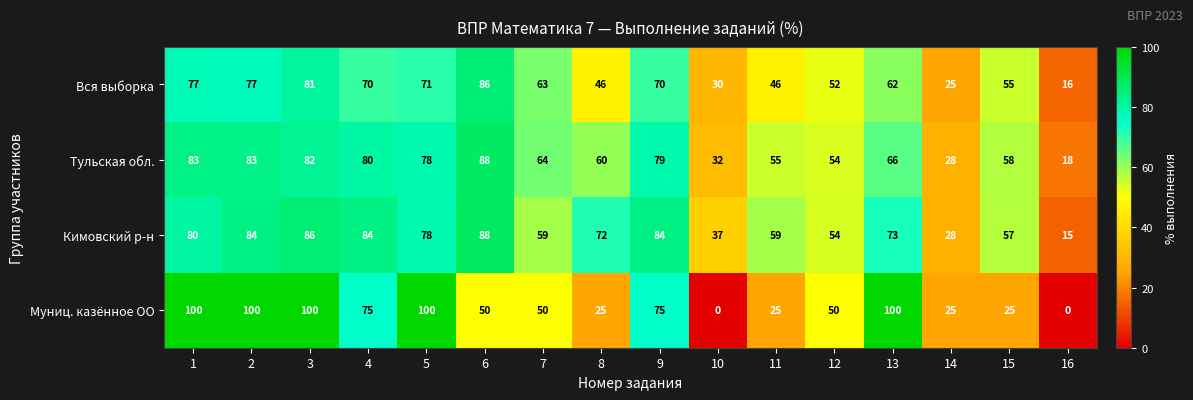

At which label does Тульская обл. reach its peak?

6